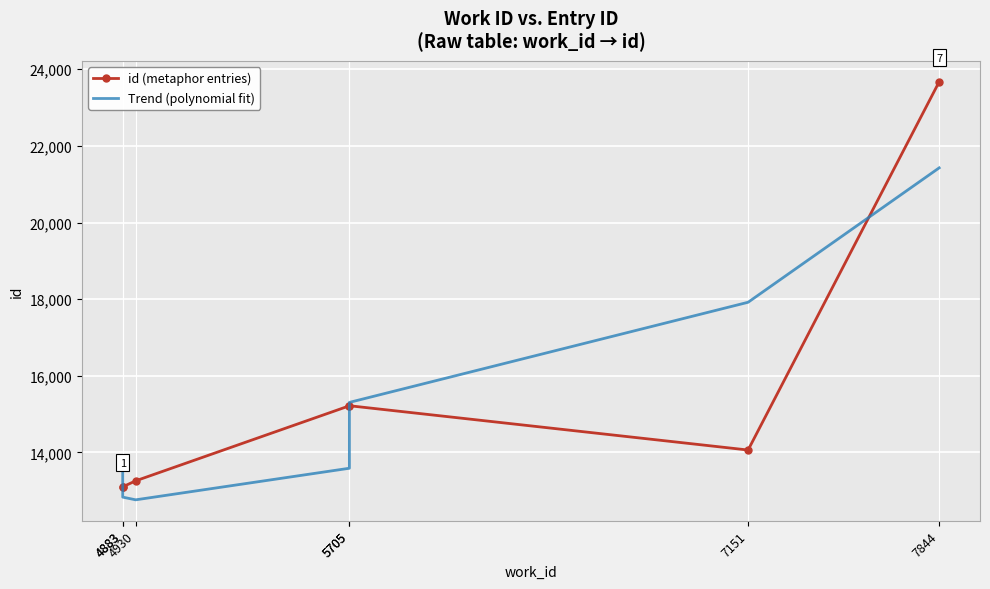

Reading right to left, extract all data points from this chart.

id (metaphor entries): 23674.0	14063.0	15219.0	15217.0	13259.0	13102.0	13101.0
Trend (polynomial fit): 21427.3	17919.4	15306.0	13587.2	12763.1	12833.5	13798.5